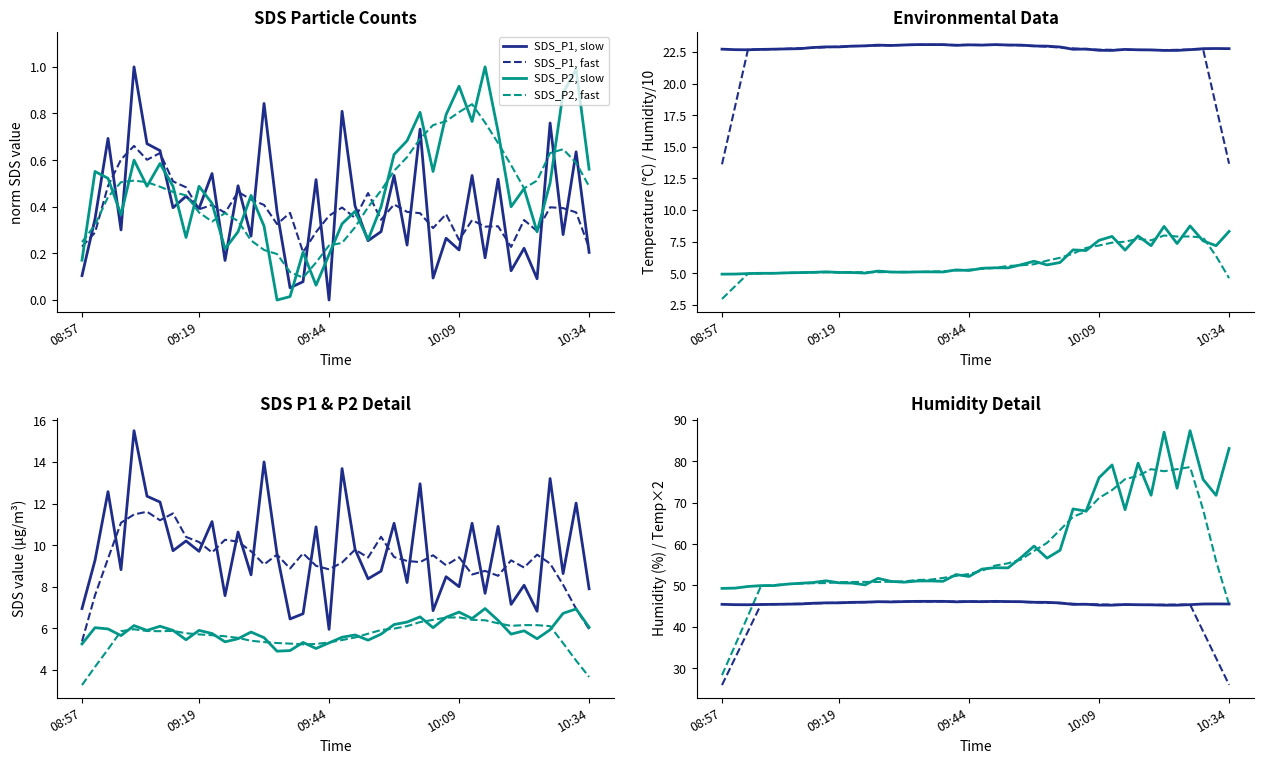

Is it true that SDS_P1, slow equals 0.0 at 09:44?

True